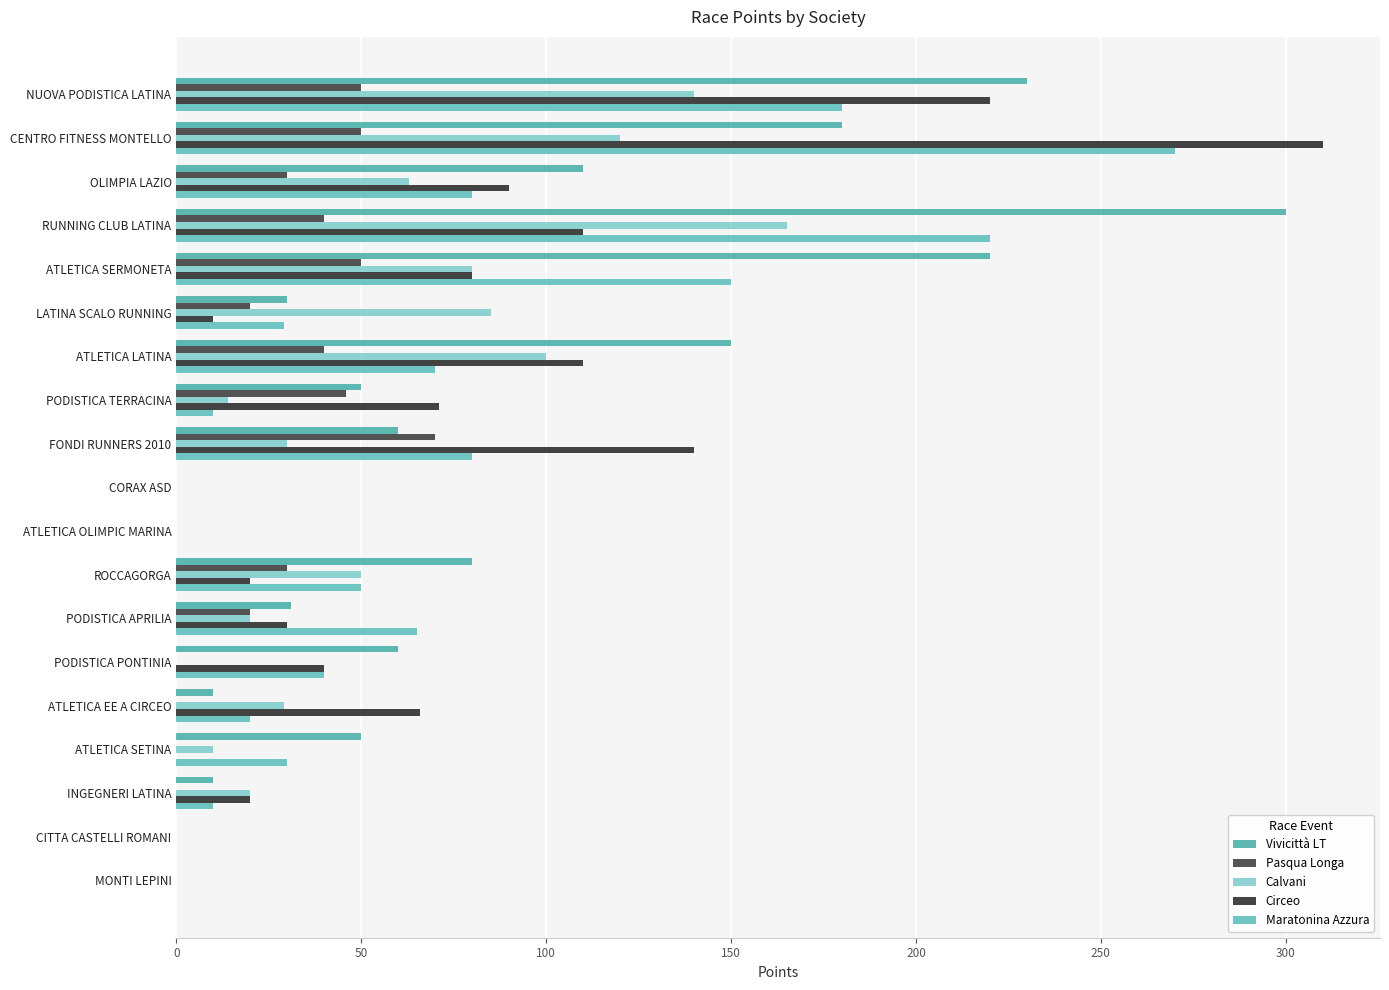

How many data points does each series have?

19